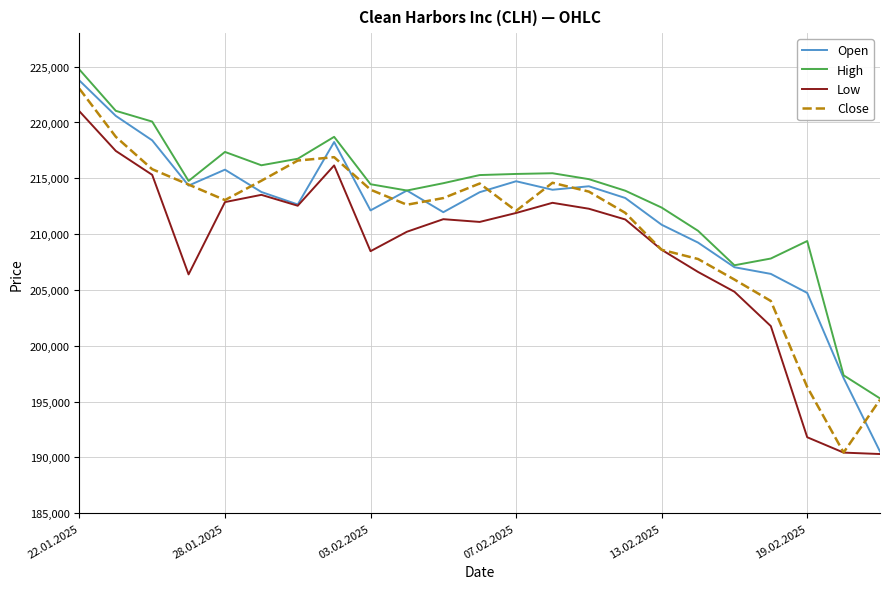

What is the average value of the Open series?

211801